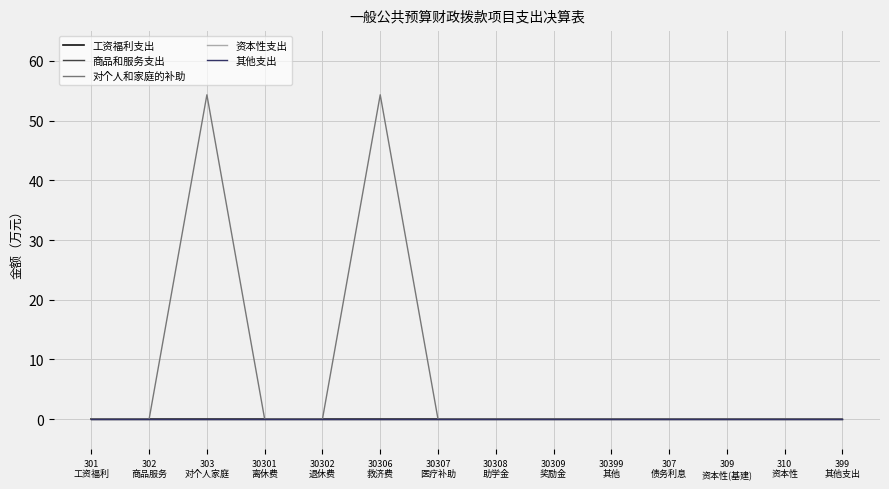

Which series has the widest spread of values?

对个人和家庭的补助